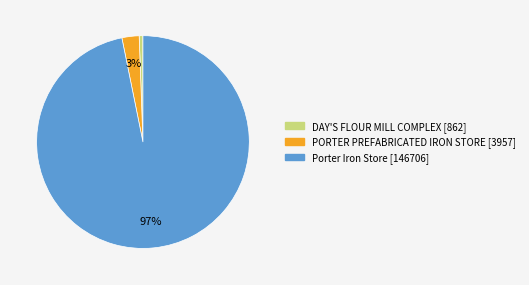

Which slice is the smallest?

DAY'S FLOUR MILL COMPLEX